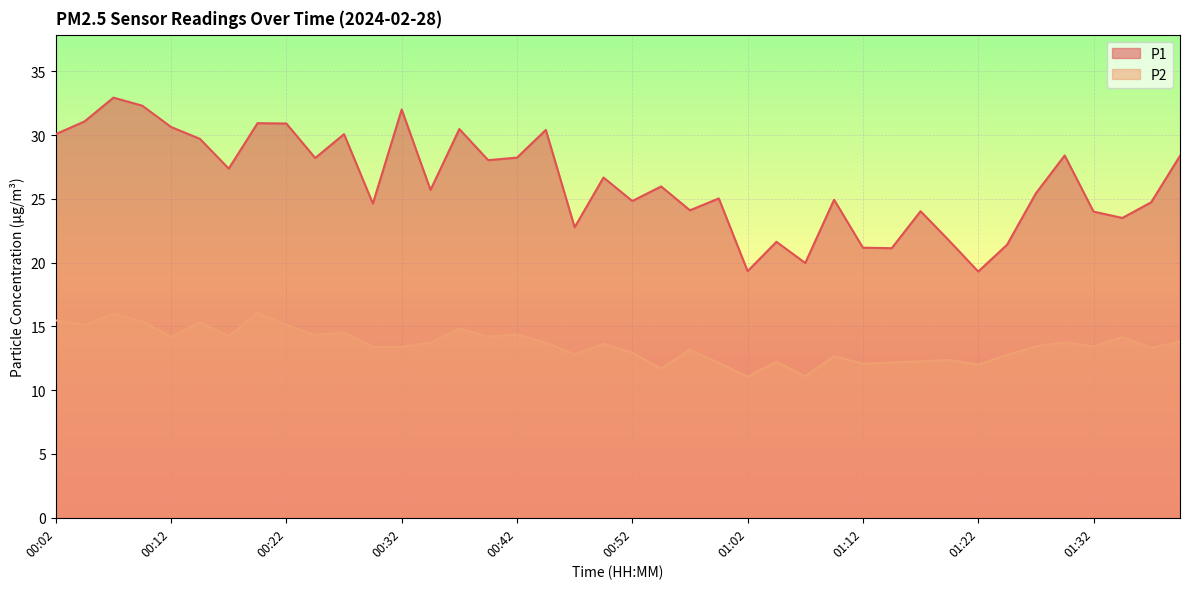

True or false: P1 and P2 intersect in this chart.

False